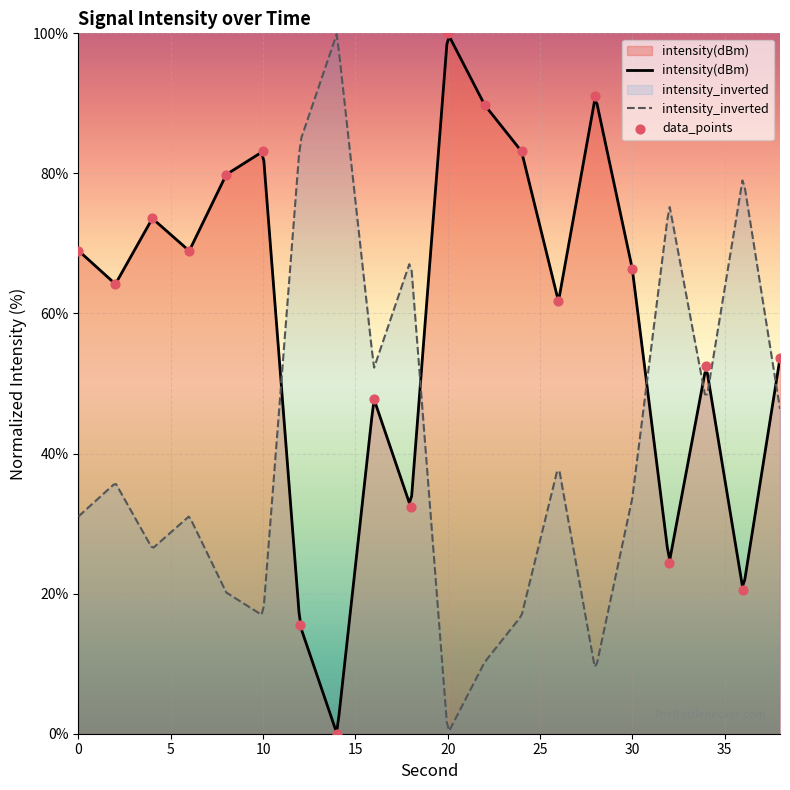

Between 10 and 12, which is larger?

10